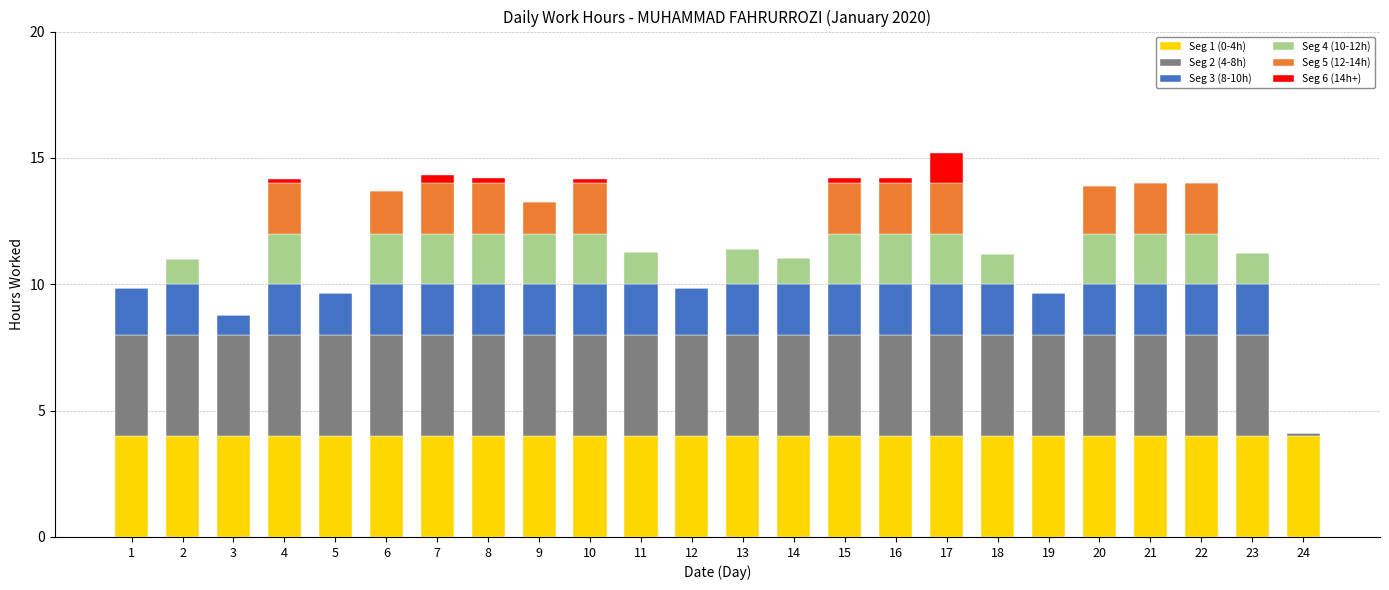

What is the total value across all series at 6?

13.7